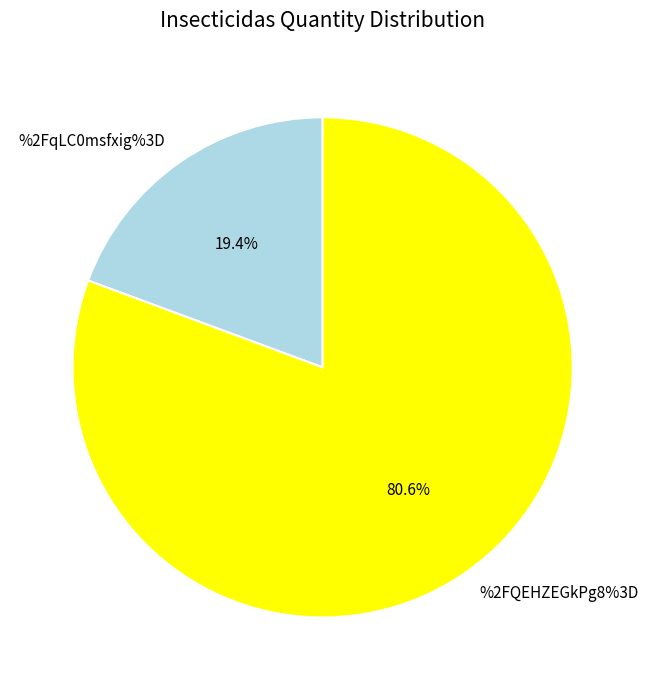

Combined, what portion of the pie is %2FQEHZEGkPg8%3D and %2FqLC0msfxig%3D?

100.0%